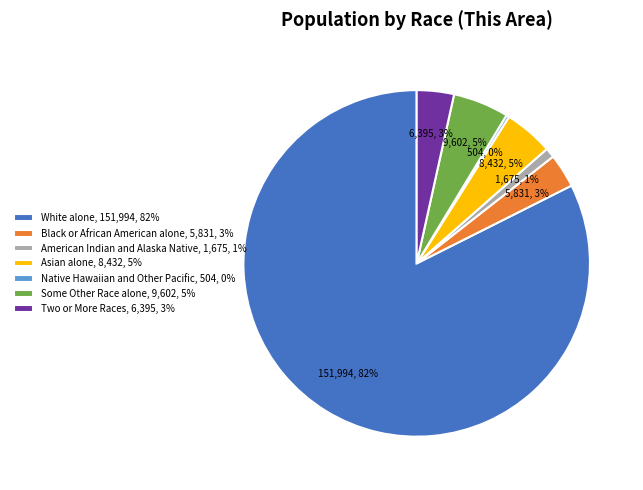

Is the sum of Black or African American alone, 5,831, 3% and White alone, 151,994, 82% greater than half?

Yes